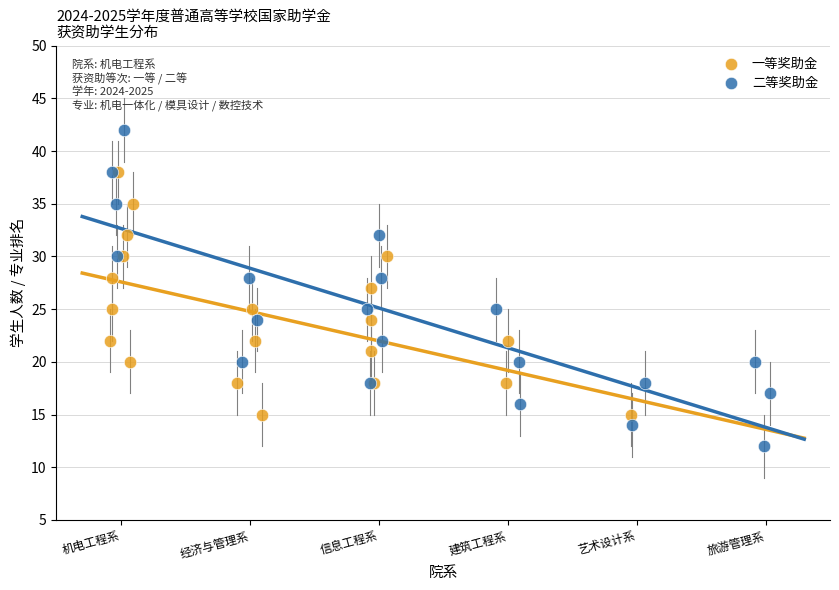

Which series reaches the maximum Y coordinate?

二等奖助金